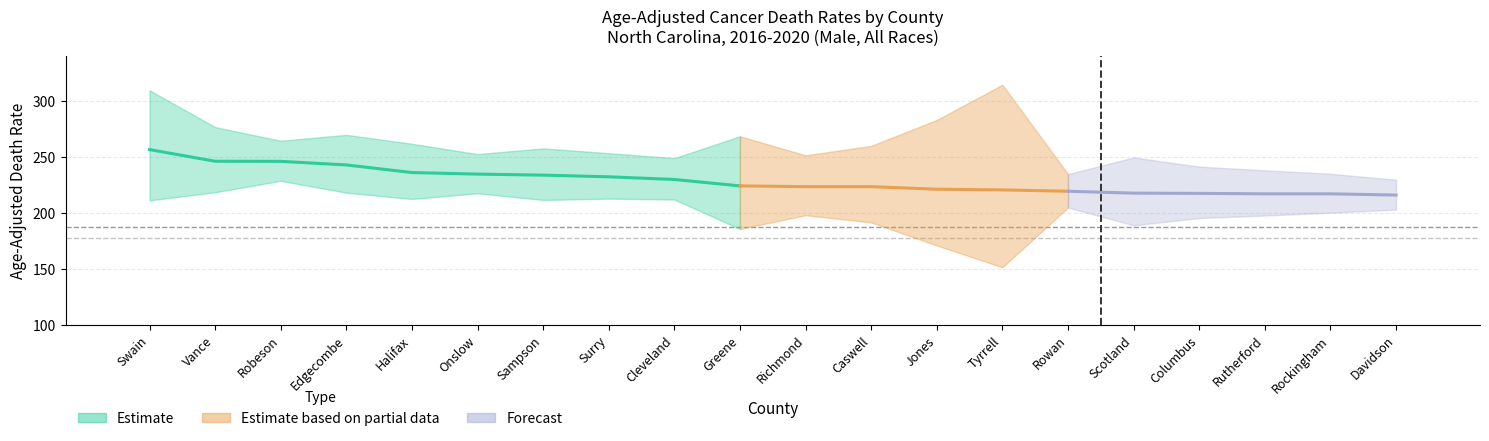

Which category has the highest value in the Age_Adjusted_Rate series?

Swain